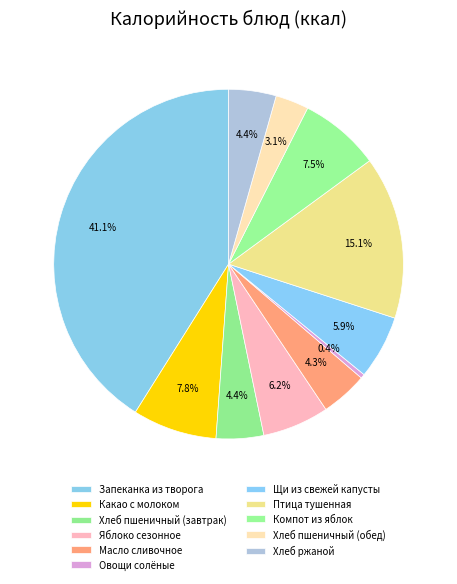

What percentage is the Щи из свежей капусты slice, to the nearest percent?

6%